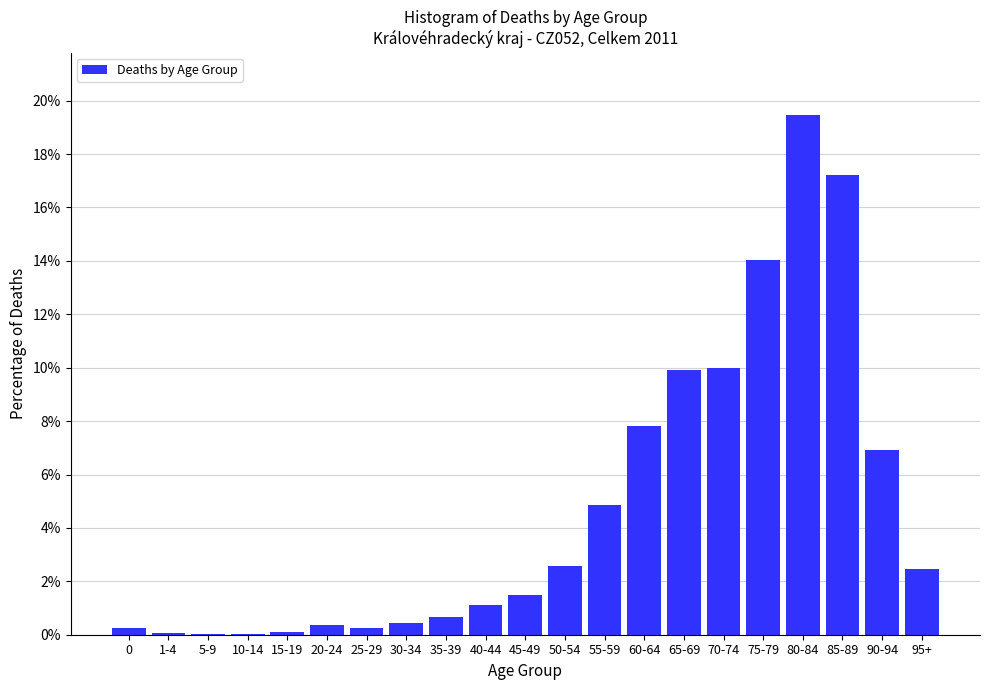

What is the greatest value displayed?

19.5